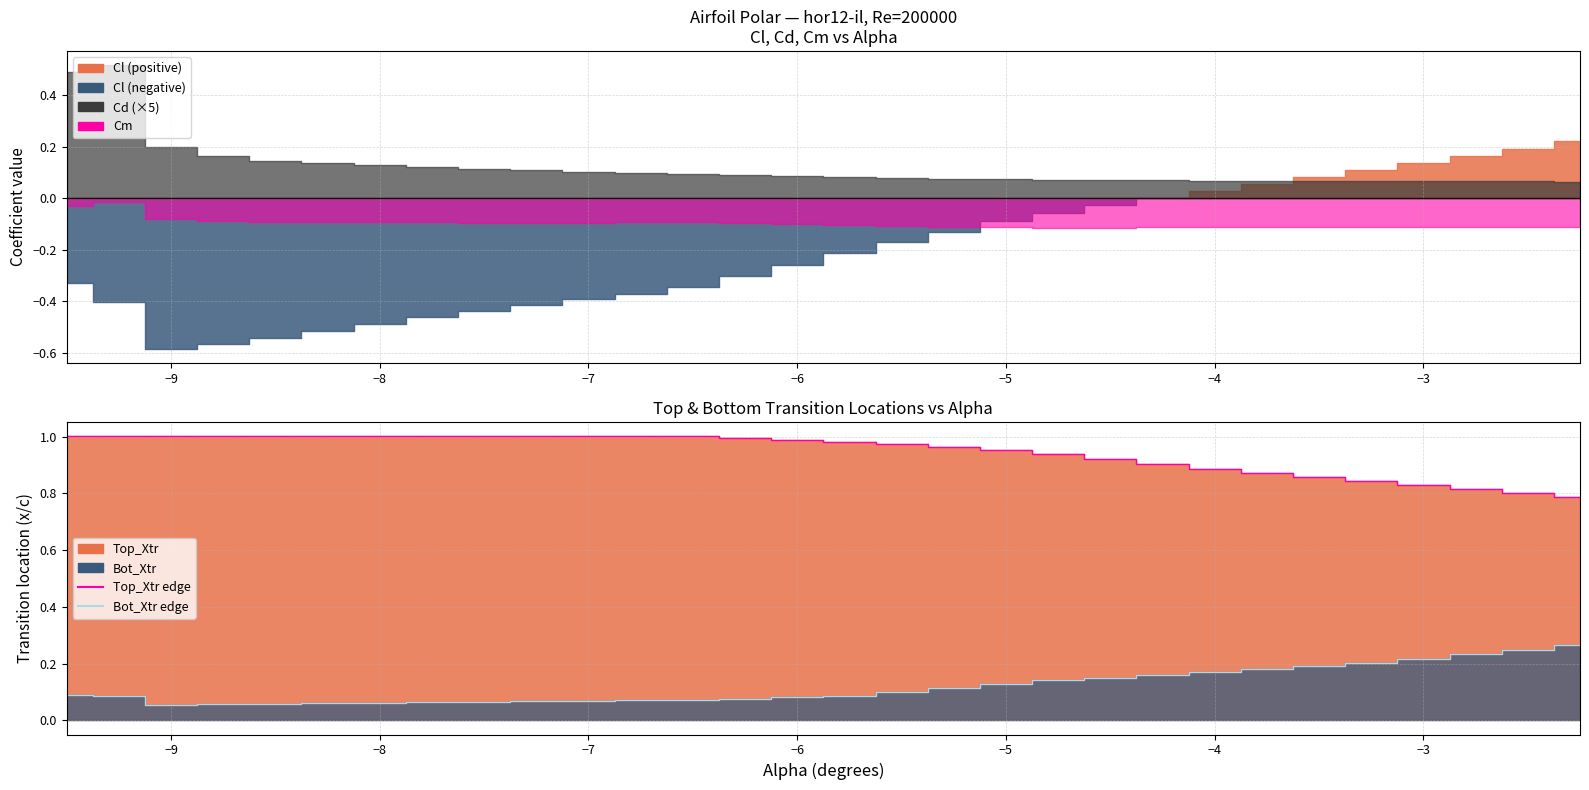

What is the sum of all Bot_Xtr edge values?

3.6